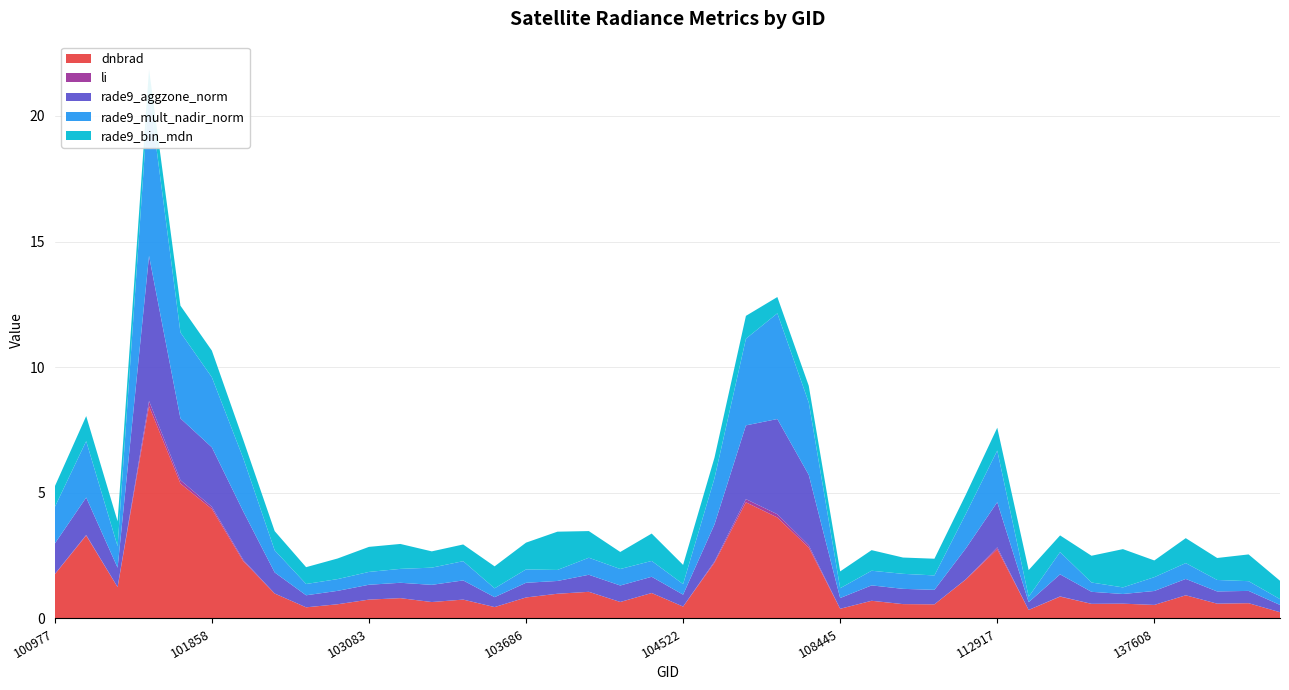

Reading left to right, extract all data points from this chart.

dnbrad: 100977=1.8	101102=3.3	101111=1.2	101605=8.5	101727=5.4	101858=4.4	101986=2.3	102602=1.0	102845=0.4	102964=0.6	103083=0.8	103092=0.8	103330=0.7	103448=0.8	103566=0.5	103686=0.8	103694=1.0	103811=1.1	104046=0.7	104405=1.0	104522=0.5	105916=2.2	106285=4.6	106466=4.0	106642=2.8	108445=0.4	108621=0.7	109147=0.6	109320=0.6	112066=1.6	112917=2.8	115692=0.3	120691=0.9	132023=0.6	132036=0.6	137608=0.5	143248=0.9	144028=0.6	144221=0.6	144634=0.2
li: 100977=0.0	101102=0.0	101111=0.0	101605=0.2	101727=0.1	101858=0.1	101986=0.1	102602=0.0	102845=0.0	102964=0.0	103083=0.0	103092=0.0	103330=0.0	103448=0.0	103566=0.0	103686=0.0	103694=0.0	103811=0.0	104046=0.0	104405=0.0	104522=0.0	105916=0.0	106285=0.1	106466=0.1	106642=0.1	108445=0.0	108621=0.0	109147=0.0	109320=0.0	112066=0.0	112917=0.1	115692=0.0	120691=0.0	132023=0.0	132036=0.0	137608=0.0	143248=0.0	144028=0.0	144221=0.0	144634=0.0
rade9_aggzone_norm: 100977=1.2	101102=1.5	101111=0.8	101605=5.8	101727=2.5	101858=2.4	101986=1.9	102602=0.8	102845=0.5	102964=0.5	103083=0.6	103092=0.6	103330=0.7	103448=0.8	103566=0.4	103686=0.6	103694=0.5	103811=0.7	104046=0.7	104405=0.6	104522=0.5	105916=1.5	106285=2.9	106466=3.8	106642=2.8	108445=0.4	108621=0.6	109147=0.6	109320=0.6	112066=1.2	112917=1.8	115692=0.3	120691=0.9	132023=0.5	132036=0.4	137608=0.6	143248=0.7	144028=0.5	144221=0.5	144634=0.3
rade9_mult_nadir_norm: 100977=1.5	101102=2.2	101111=0.9	101605=6.6	101727=3.4	101858=2.8	101986=2.1	102602=0.9	102845=0.4	102964=0.5	103083=0.5	103092=0.6	103330=0.7	103448=0.8	103566=0.4	103686=0.5	103694=0.4	103811=0.7	104046=0.7	104405=0.6	104522=0.4	105916=1.8	106285=3.4	106466=4.2	106642=2.9	108445=0.4	108621=0.6	109147=0.6	109320=0.6	112066=1.4	112917=2.1	115692=0.2	120691=0.9	132023=0.4	132036=0.3	137608=0.6	143248=0.6	144028=0.5	144221=0.4	144634=0.2
rade9_bin_mdn: 100977=0.8	101102=1.0	101111=1.0	101605=0.9	101727=1.1	101858=1.1	101986=0.7	102602=0.8	102845=0.7	102964=0.8	103083=1.0	103092=1.0	103330=0.6	103448=0.7	103566=0.9	103686=1.1	103694=1.5	103811=1.1	104046=0.7	104405=1.1	104522=0.8	105916=0.8	106285=0.9	106466=0.6	106642=0.7	108445=0.7	108621=0.8	109147=0.6	109320=0.7	112066=0.8	112917=0.9	115692=1.1	120691=0.7	132023=1.1	132036=1.5	137608=0.7	143248=1.0	144028=0.9	144221=1.1	144634=0.7